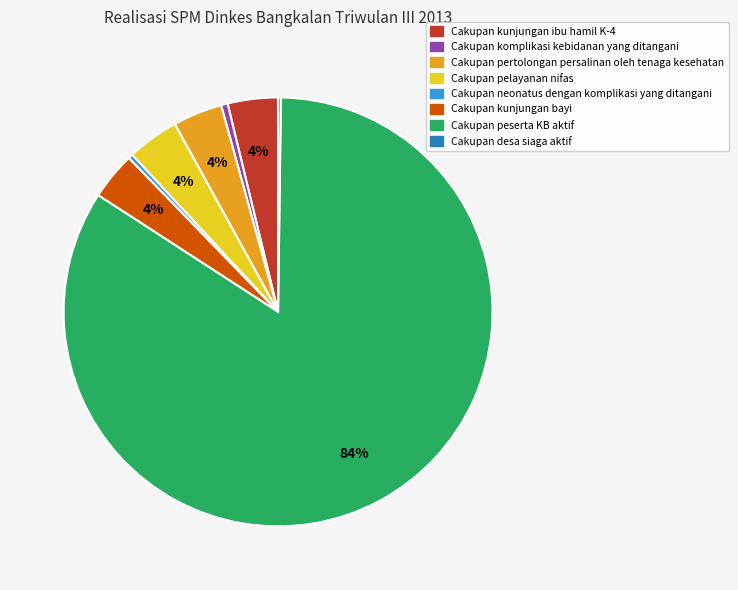

Is it true that Cakupan pertolongan persalinan oleh tenaga kesehatan is 4% of the pie?

True